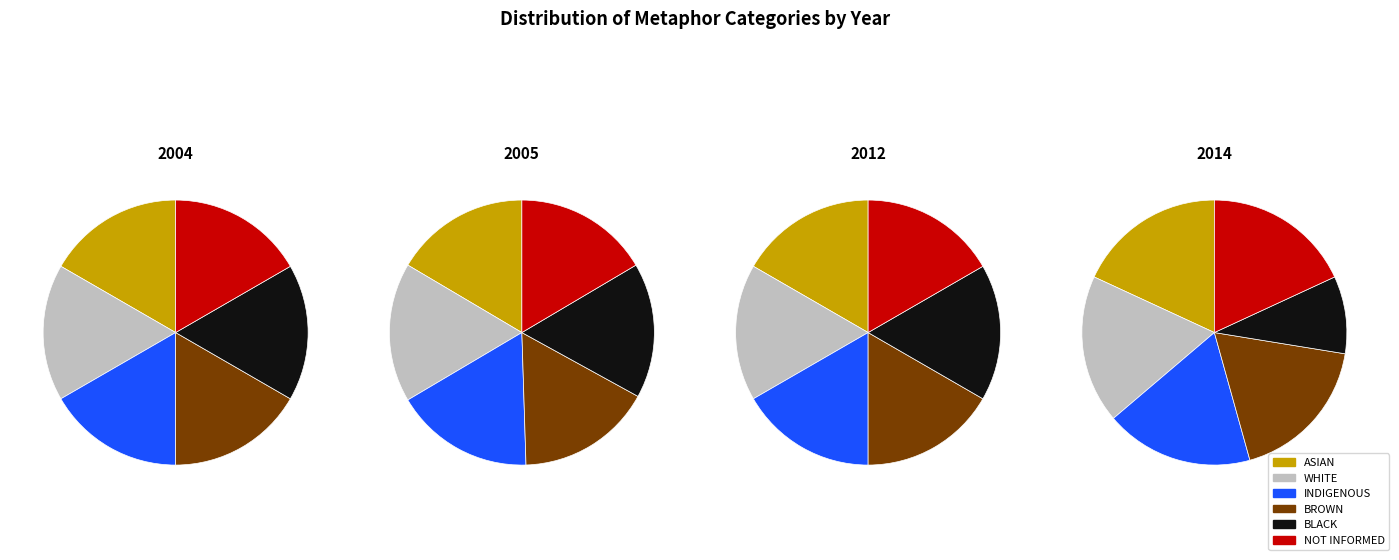

True or false: 2012 accounts for 15% of the total.

False